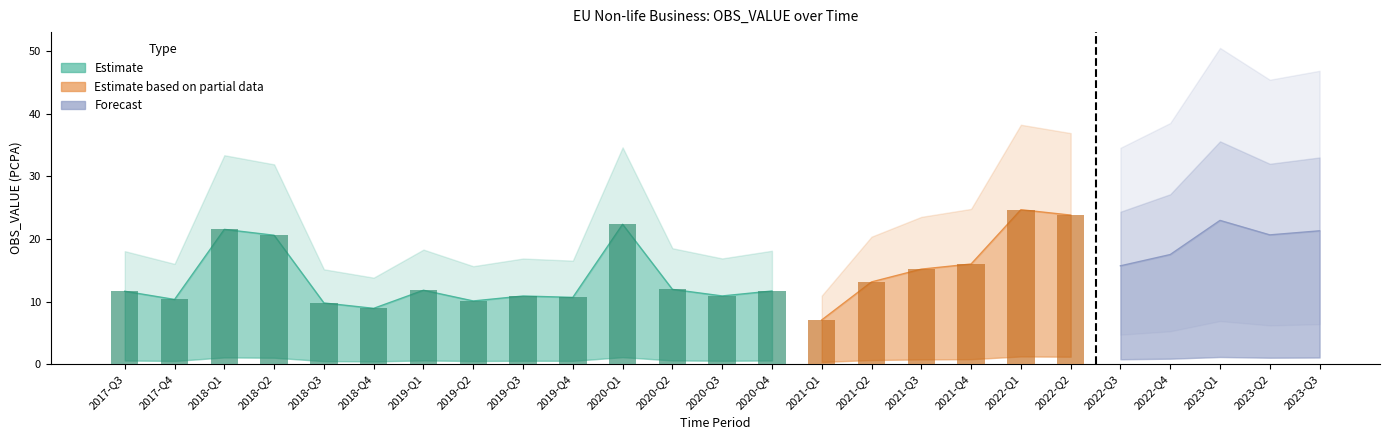

At which label does OBS_VALUE first exceed 13?

2018-Q1